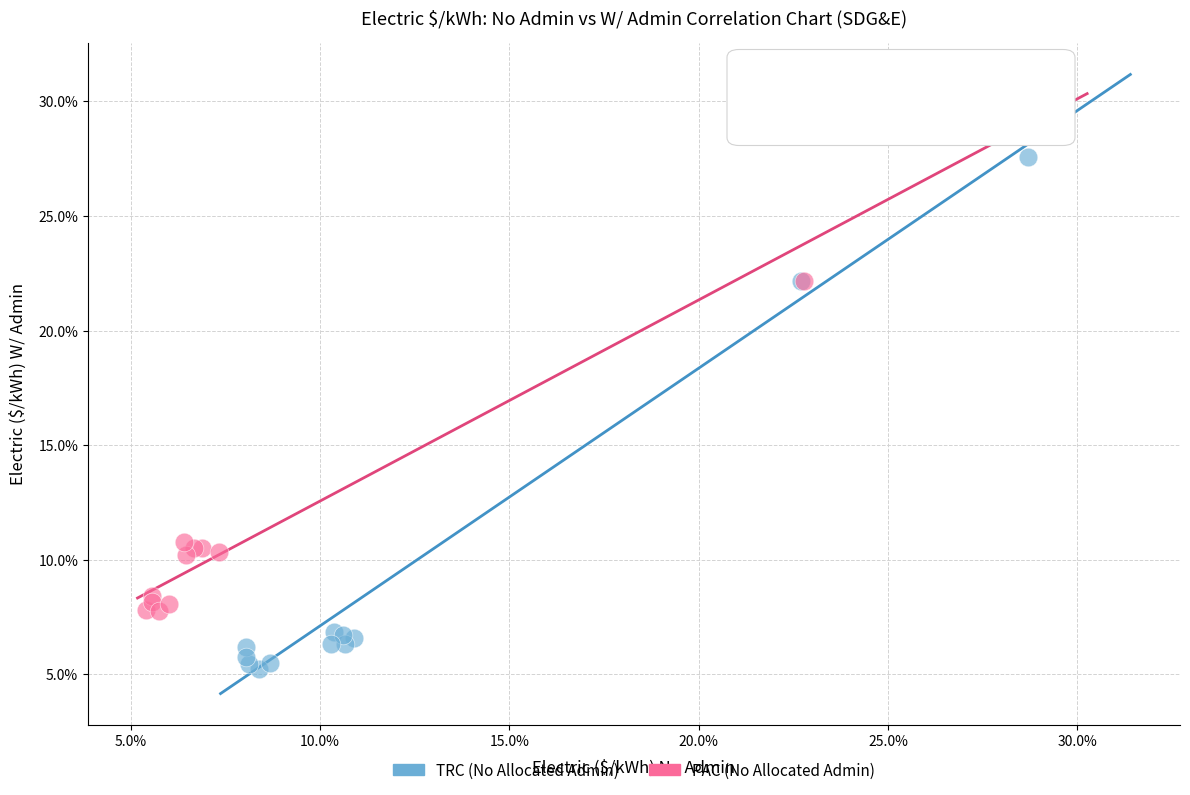

Which series reaches the maximum Y coordinate?

PAC (No Allocated Admin)